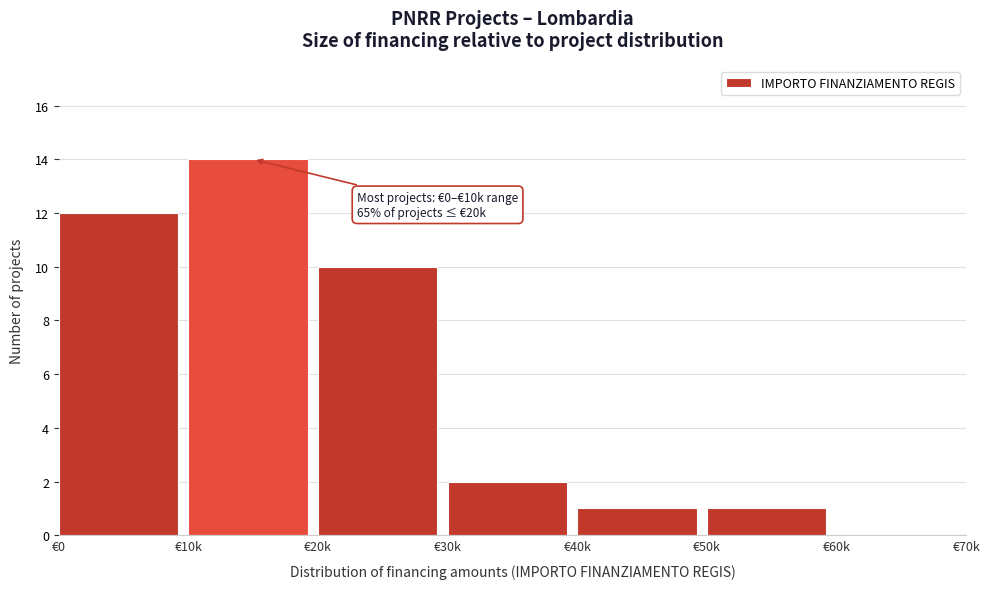

Reading left to right, what are all the values shown in this chart?

€0=12	€10k=14	€20k=10	€30k=2	€40k=1	€50k=1	€60k=0